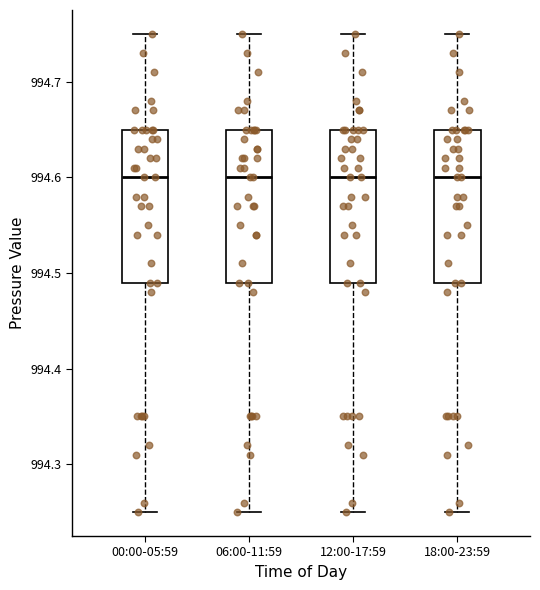

Reading left to right, transcribe this box plot: for each box, give where its median line is, the range the box spans, and where its two whiskers end, as read against the y-axis. The values are not printed on the chart, so give them approximately, as read against the axis.

00:00-05:59: median 994.60, box 994.49 to 994.65, whiskers 994.25 to 994.75
06:00-11:59: median 994.60, box 994.49 to 994.65, whiskers 994.25 to 994.75
12:00-17:59: median 994.60, box 994.49 to 994.65, whiskers 994.25 to 994.75
18:00-23:59: median 994.60, box 994.49 to 994.65, whiskers 994.25 to 994.75